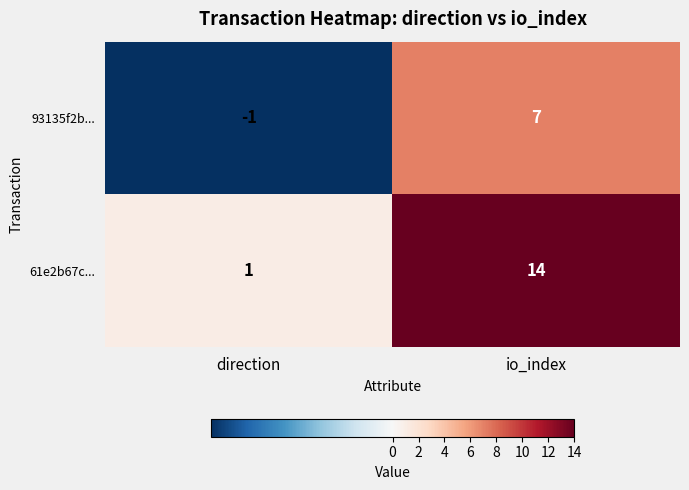

The 93135f2b... series shows 7 at io_index. True or false?

True